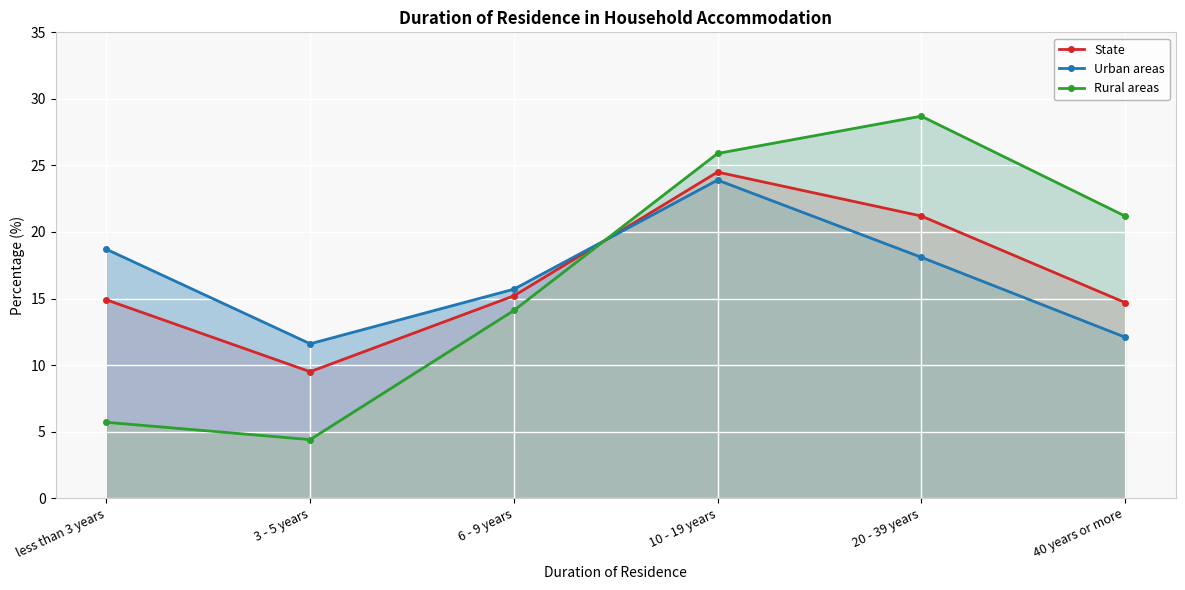

At which category does Rural areas reach its first local valley?

3 - 5 years